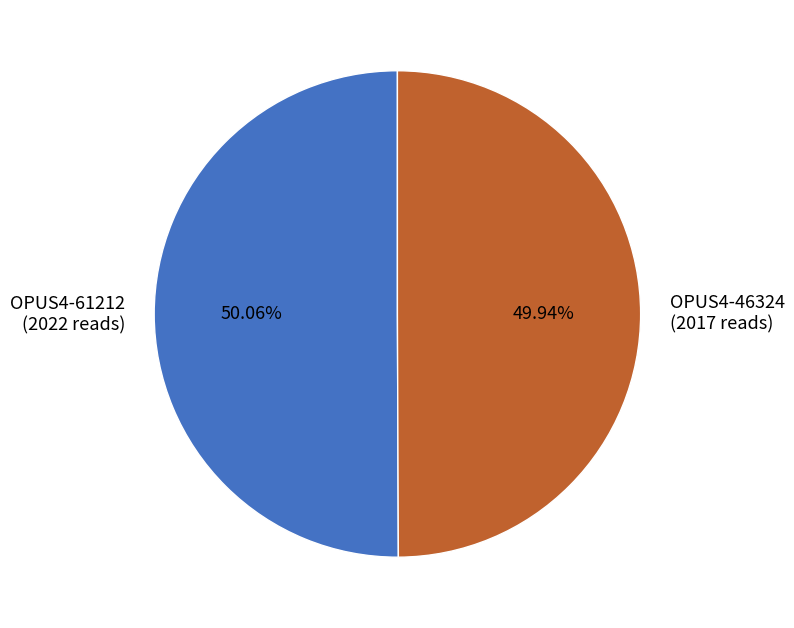

What portion of the pie excludes OPUS4-61212?

49.9%